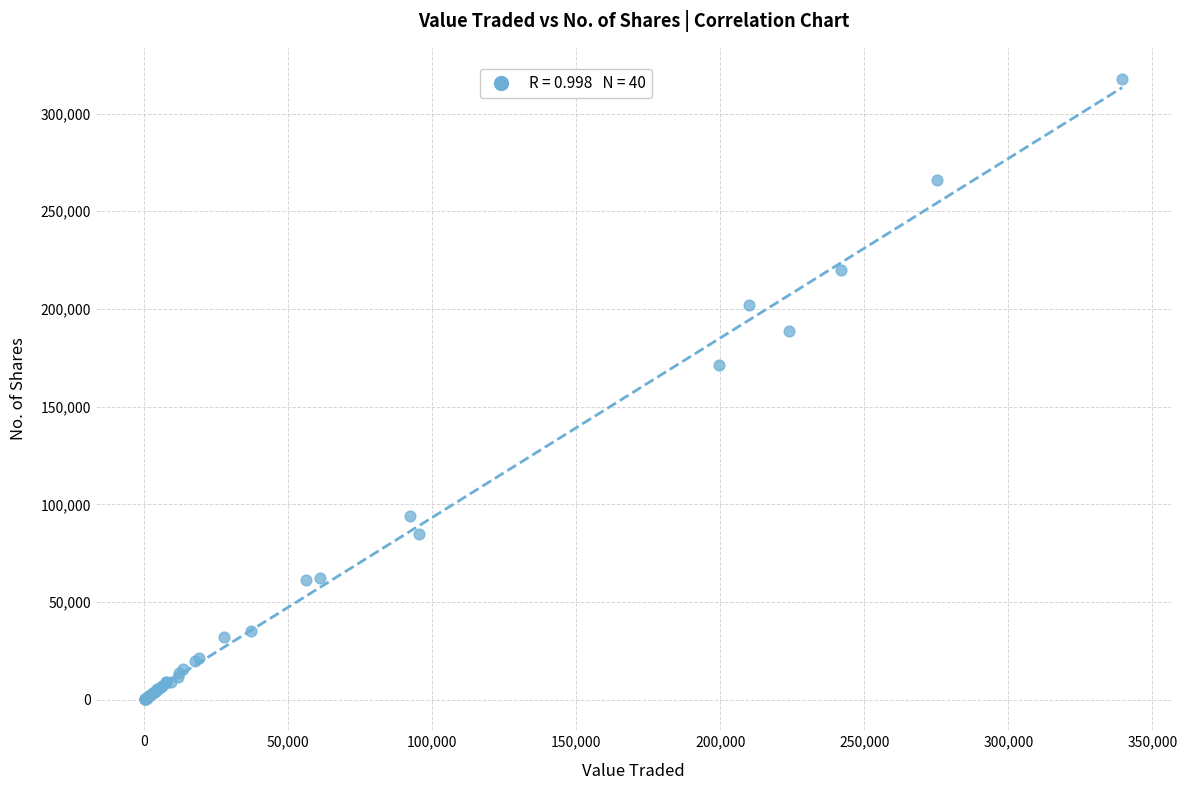

What Y value in the scatter plot is closest to 159017?

171221